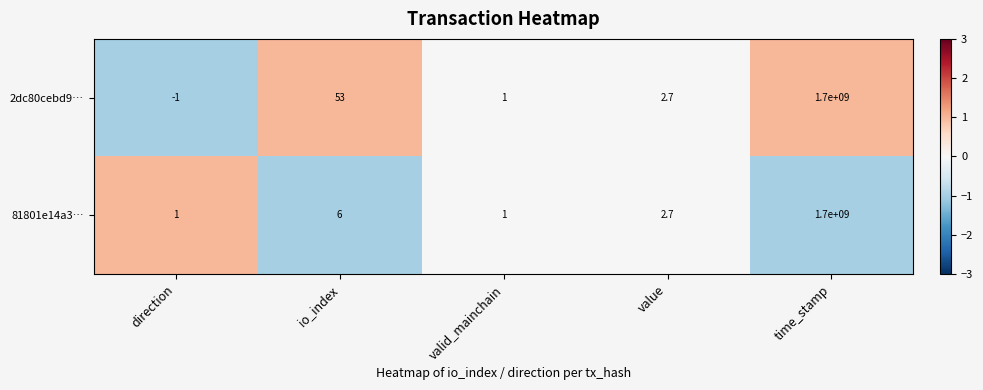

The value of 2dc80cebd9… at direction is -1.0. True or false?

True